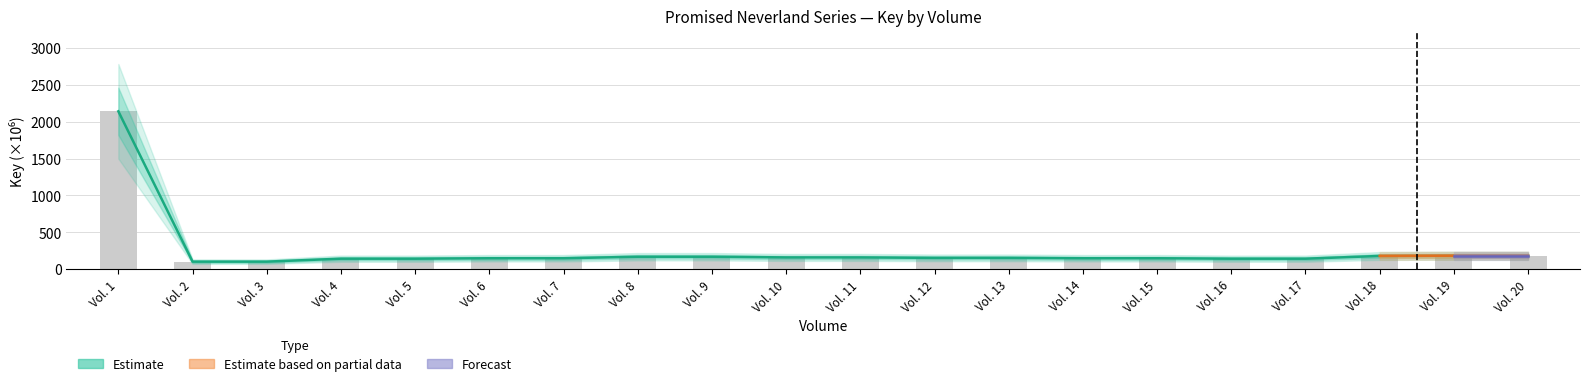

At which category does the chart reach its minimum across all series?

Vol. 3